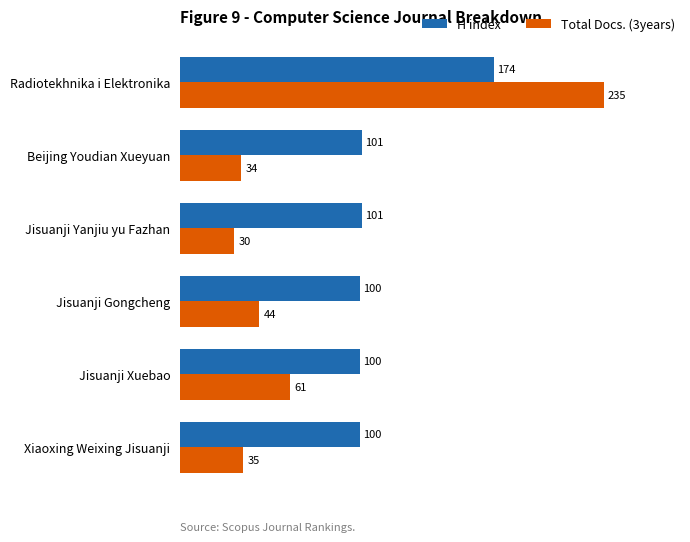

At how many categories does at least one series exceed 117?

1